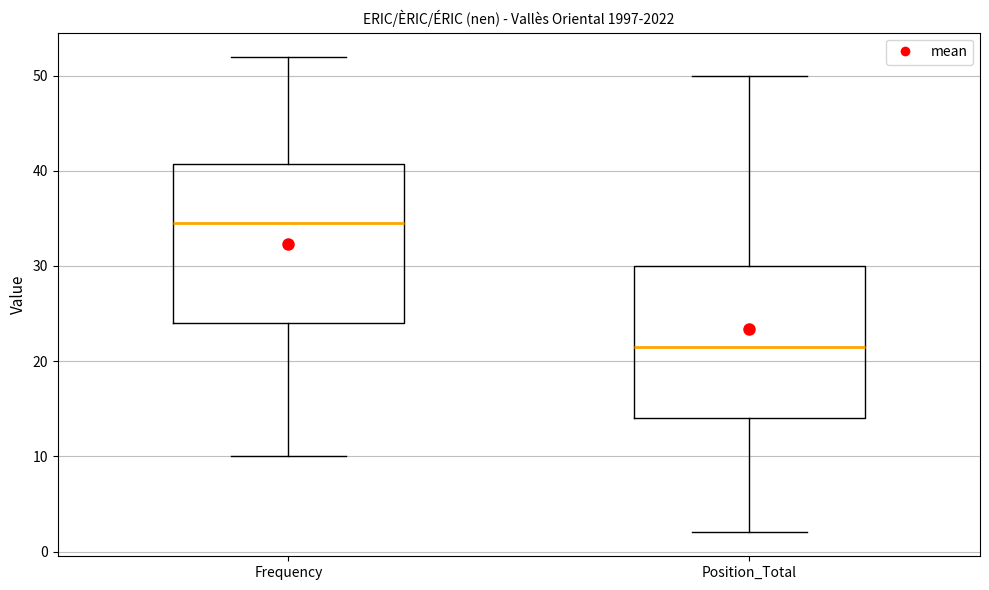

Reading left to right, read every box against the y-axis: the position of its median line, the range the box covers, and the ends of its whiskers. The values are not printed on the chart, so give them approximately, as read against the axis.

Frequency: median 35, box 24 to 41, whiskers 10 to 52
Position_Total: median 22, box 14 to 30, whiskers 2 to 50